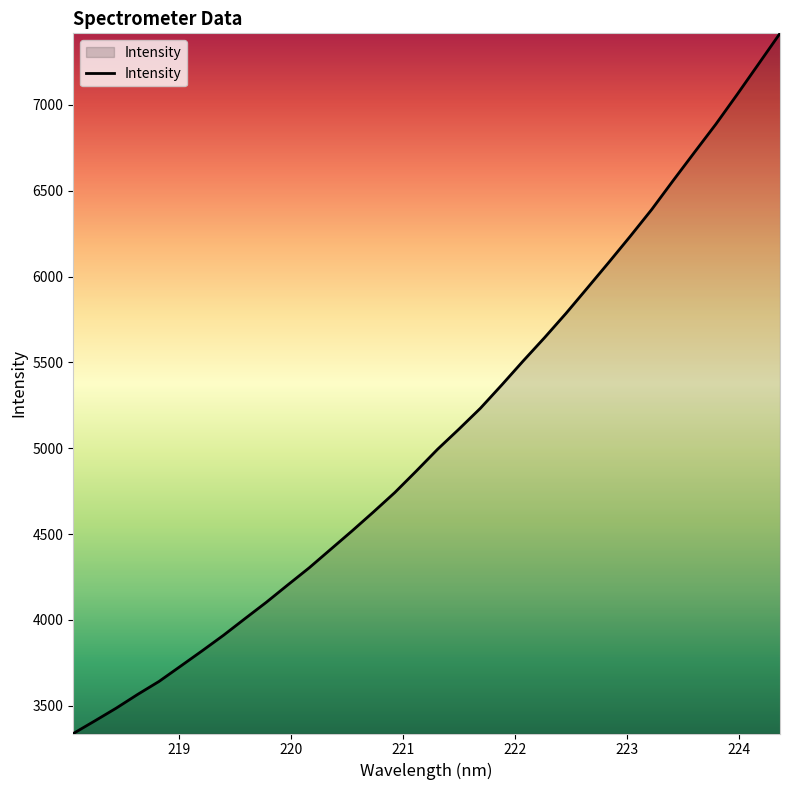

What is the greatest value displayed?

7417.1